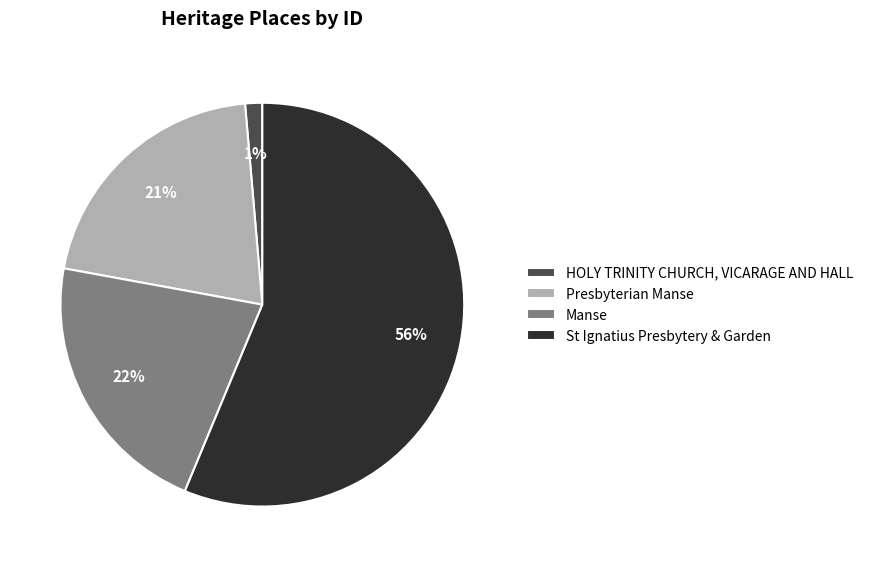

The Manse slice represents 8% of the pie. True or false?

False